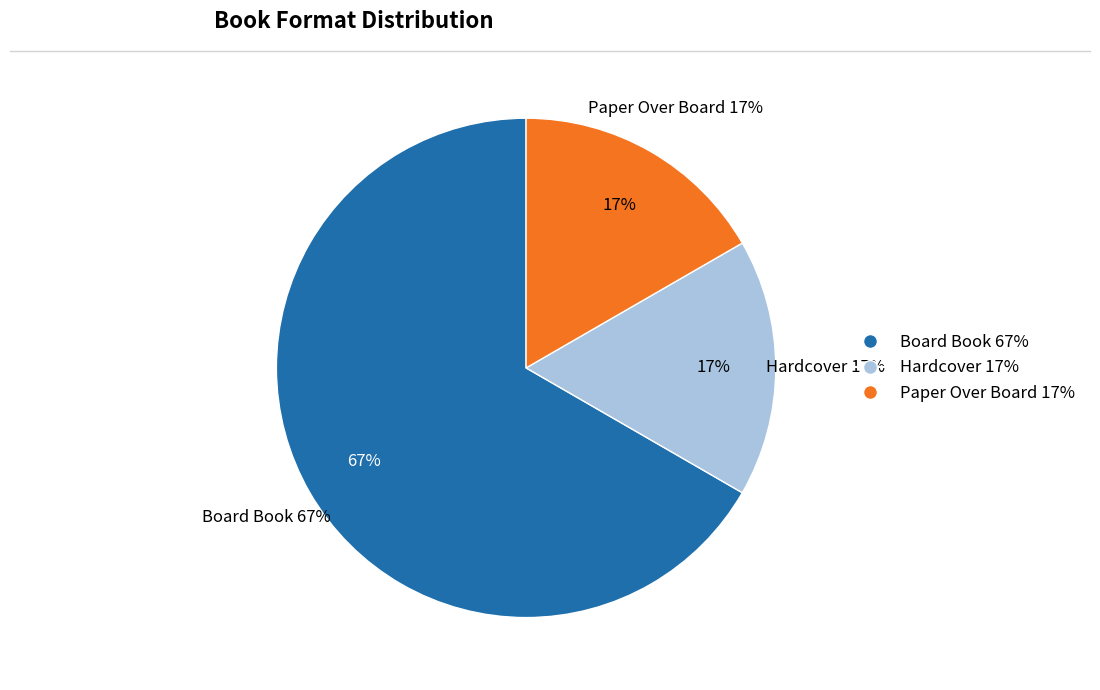

To the nearest percent, what is the difference between the largest and smallest slice percentages?

50%